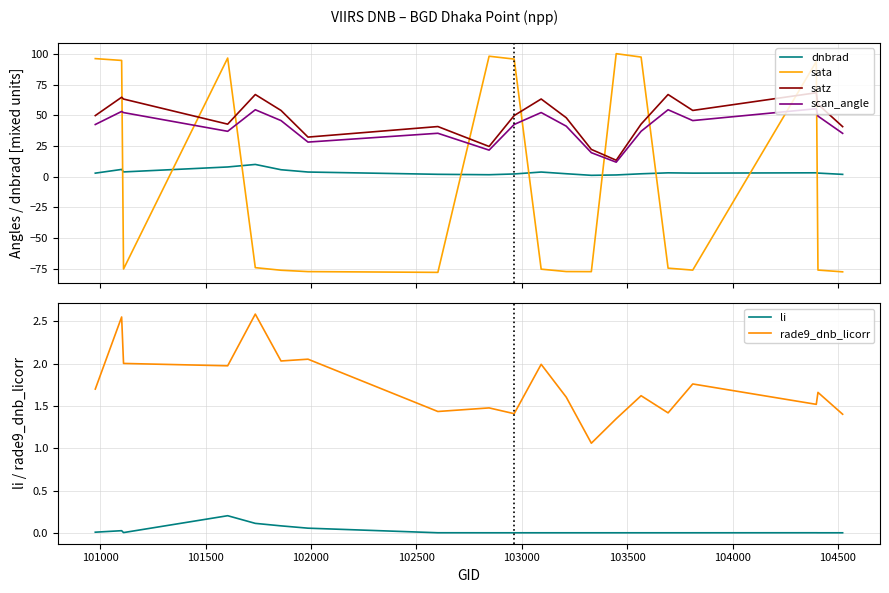

True or false: satz and sata intersect in this chart.

True